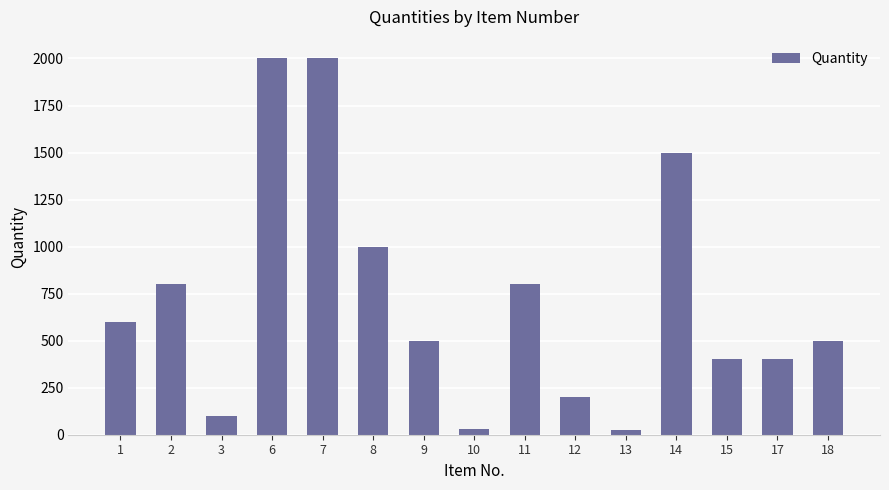

What is the sum of the values at 7 and 2?

2800